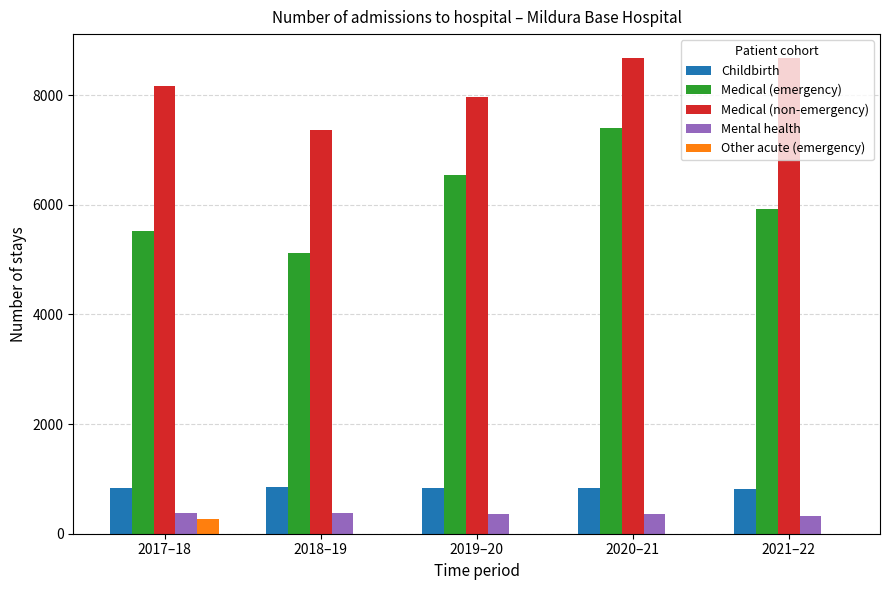

Between 2018–19 and 2021–22, which series saw the biggest shift?

Medical (non-emergency)